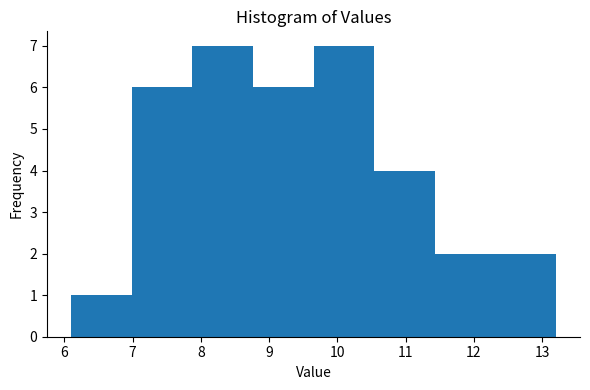

Reading left to right, list every bar in this chart as the range it spans on the x-axis followed by its height. Neither the bar edges nor the heights are printed on the chart, so give them approximately, as read against the axes.

6.1 to 7.0: 1
7.0 to 7.9: 6
7.9 to 8.8: 7
8.8 to 9.7: 6
9.7 to 10.5: 7
10.5 to 11.4: 4
11.4 to 12.3: 2
12.3 to 13.2: 2